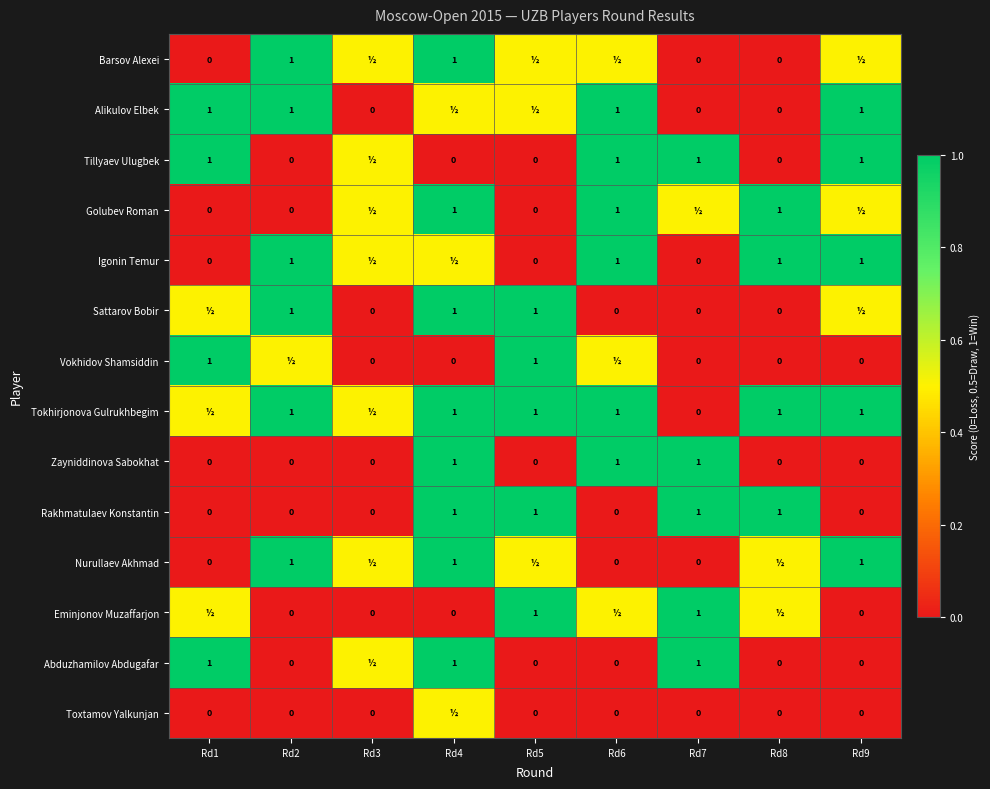

What is the sum of all Zayniddinova Sabokhat values?

3.0